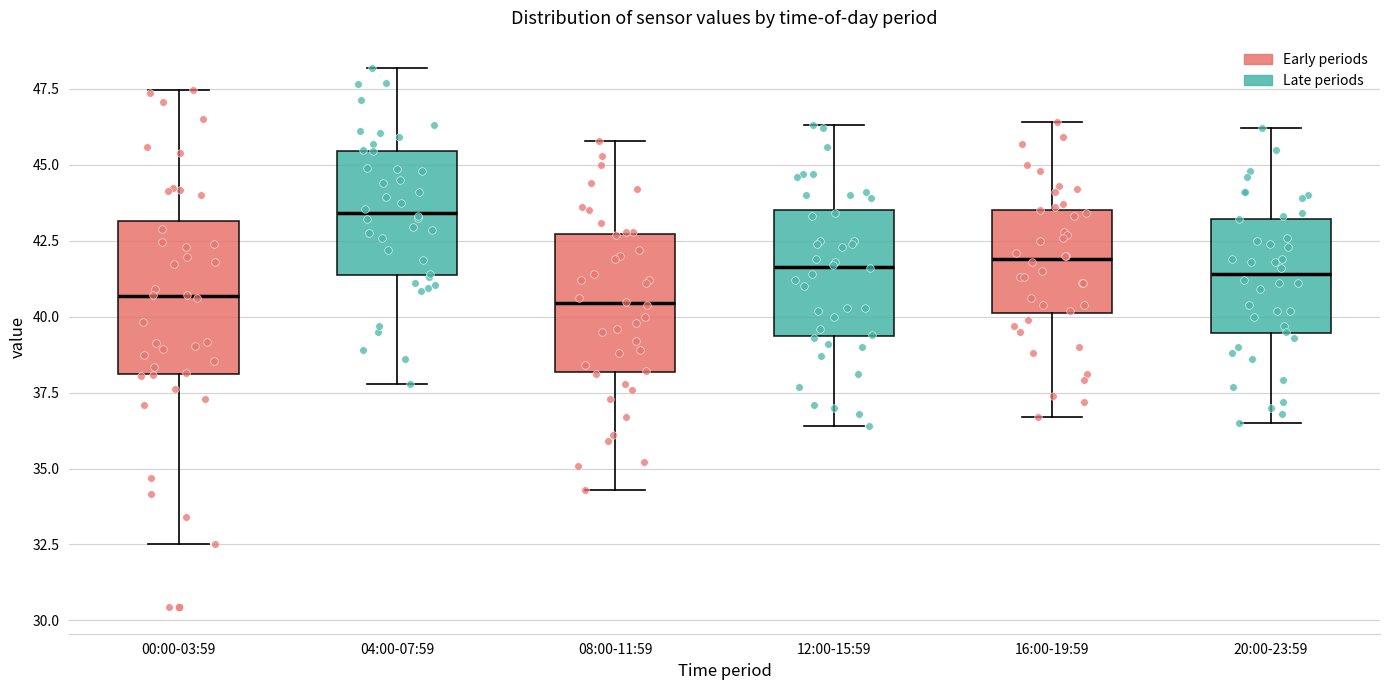

Reading left to right, transcribe this box plot: for each box, give where its median line is, the range the box spans, and where its two whiskers end, as read against the y-axis. The values are not printed on the chart, so give them approximately, as read against the axis.

00:00-03:59: median 40.5, box 38.0 to 43.0, whiskers 32.5 to 47.5
04:00-07:59: median 43.5, box 41.5 to 45.5, whiskers 38.0 to 48.0
08:00-11:59: median 40.5, box 38.0 to 42.5, whiskers 34.5 to 46.0
12:00-15:59: median 41.5, box 39.5 to 43.5, whiskers 36.5 to 46.5
16:00-19:59: median 42.0, box 40.0 to 43.5, whiskers 36.5 to 46.5
20:00-23:59: median 41.5, box 39.5 to 43.0, whiskers 36.5 to 46.0